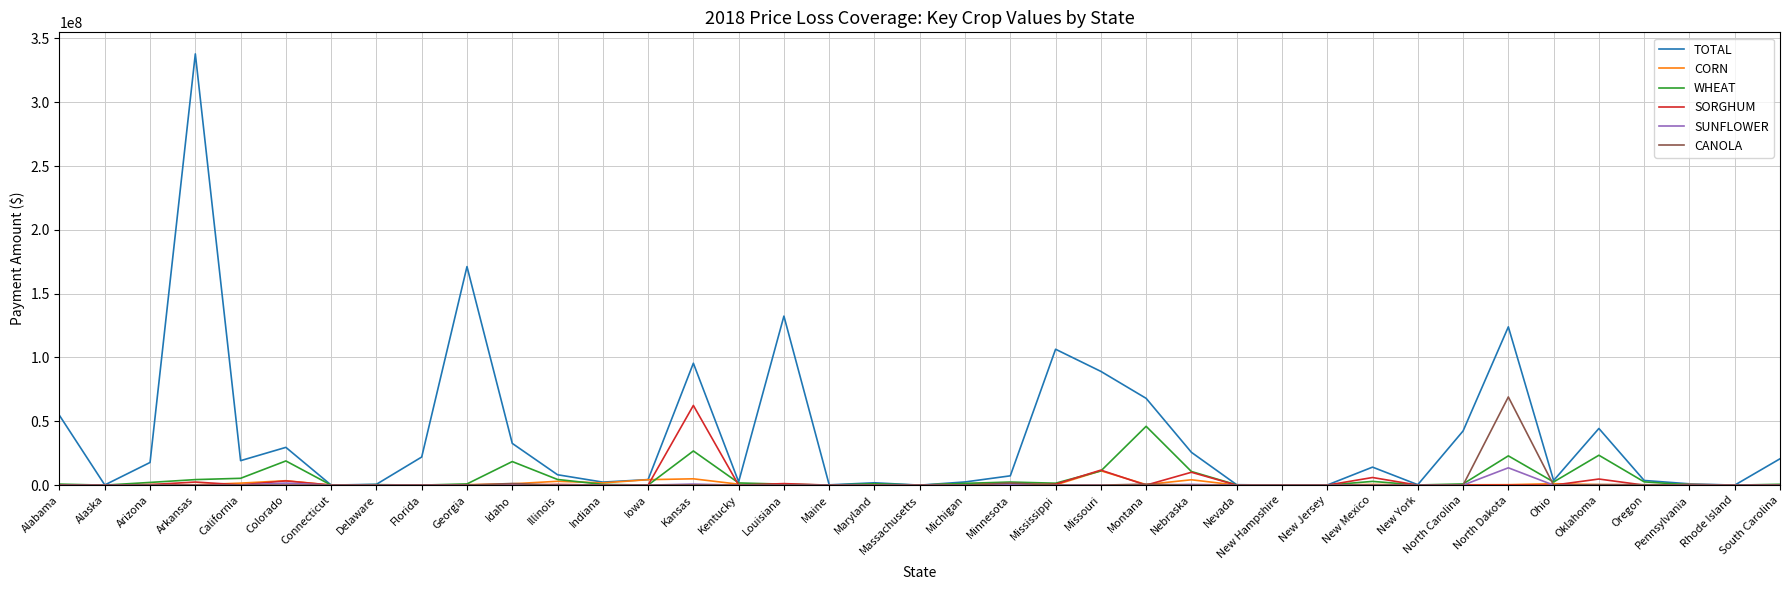

What is the average value of the CORN series?

1159974